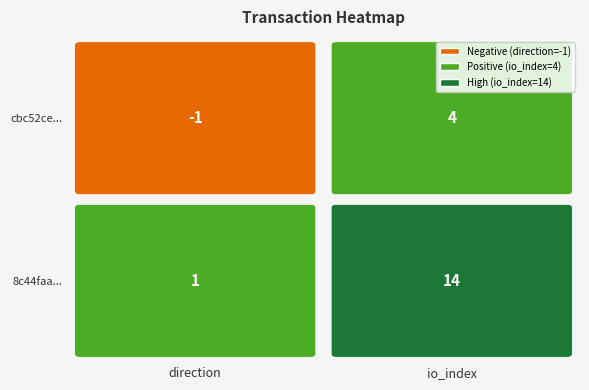

The cbc52ce905c0d193a4e0e77dffb8a6bdacb0510 series shows 4 at io_index. True or false?

True